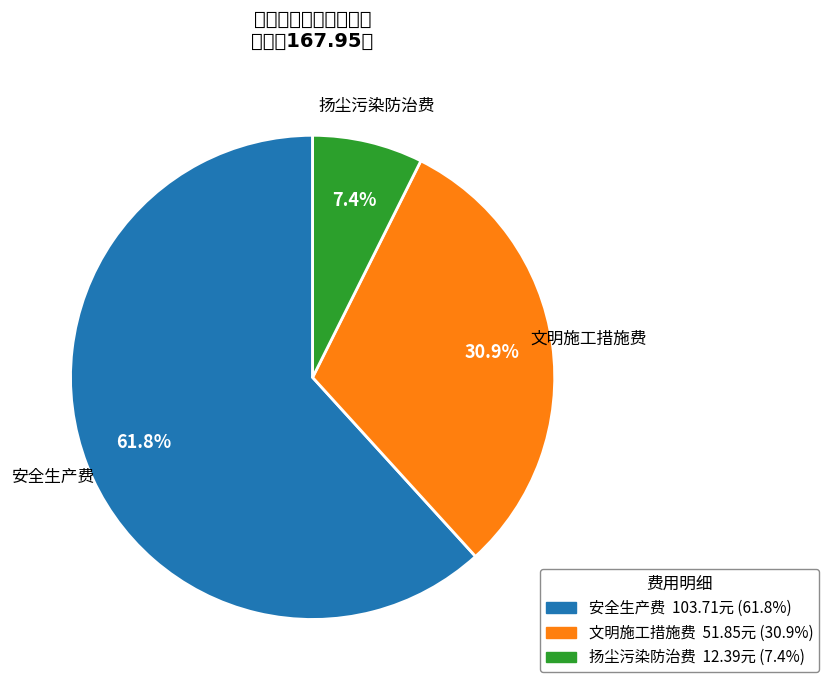

Which slice represents more than half of the pie?

安全生产费